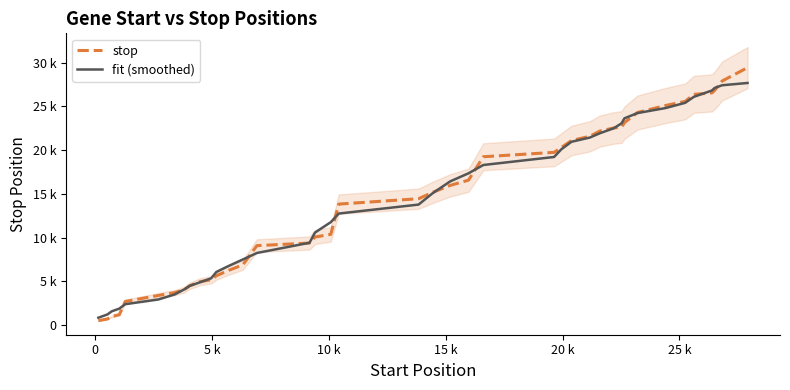

The value of fit (smoothed) at 15 k is 4152.5. True or false?

False